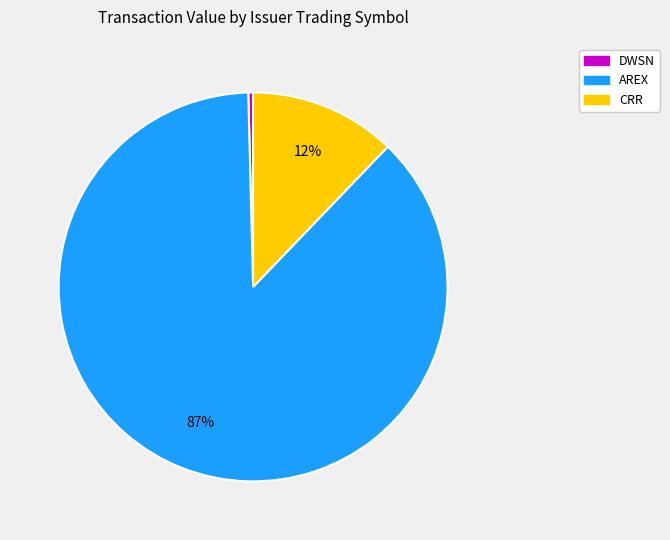

Which category has the biggest portion of the pie?

AREX